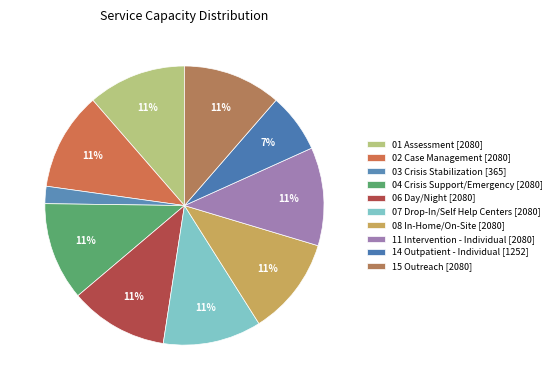

The 15 Outreach slice represents 11% of the pie. True or false?

True